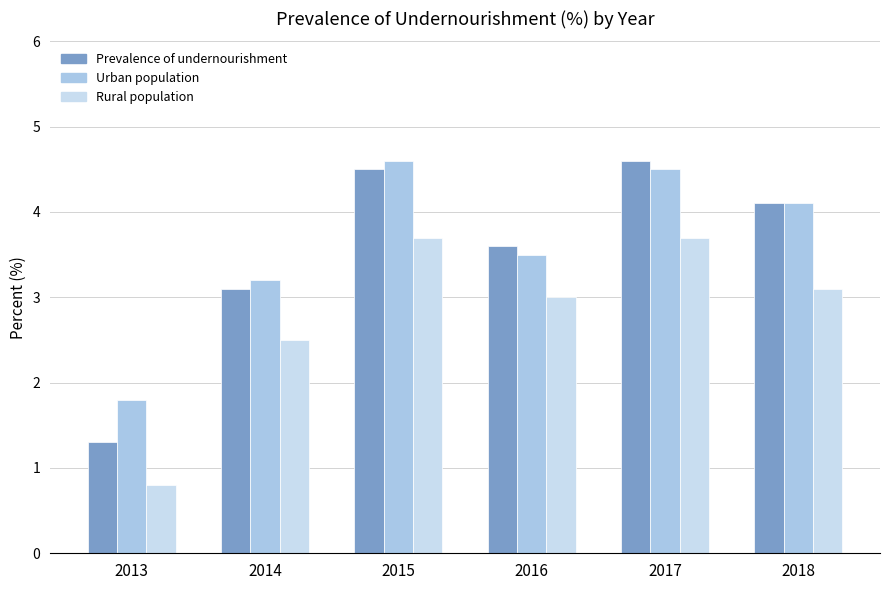

The value of Urban population at 2018 is 5.5. True or false?

False